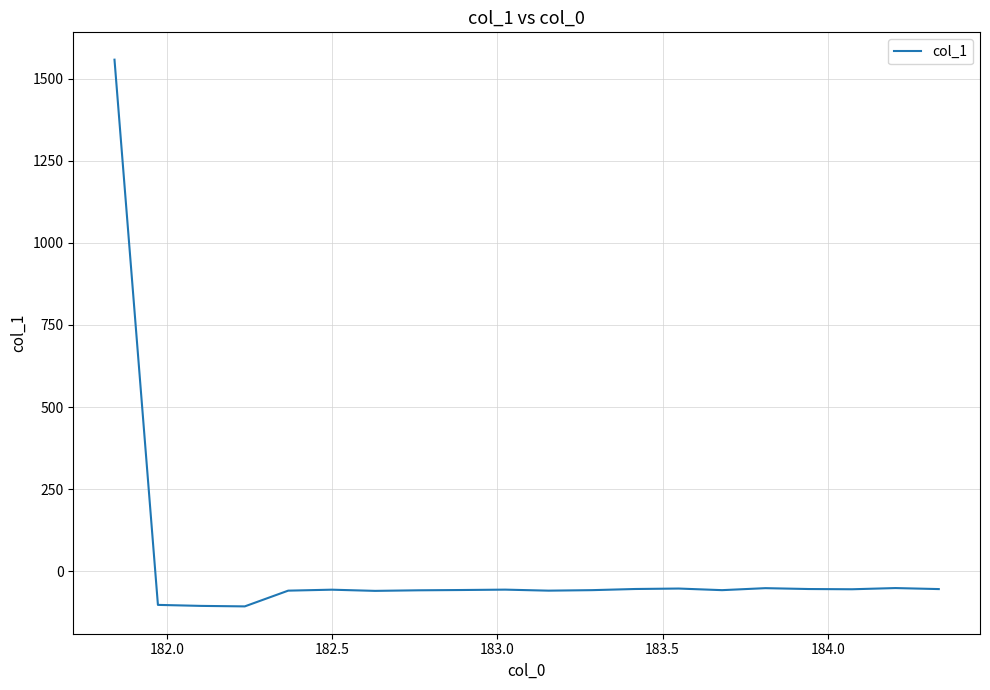

How many lines are shown in the chart?

1